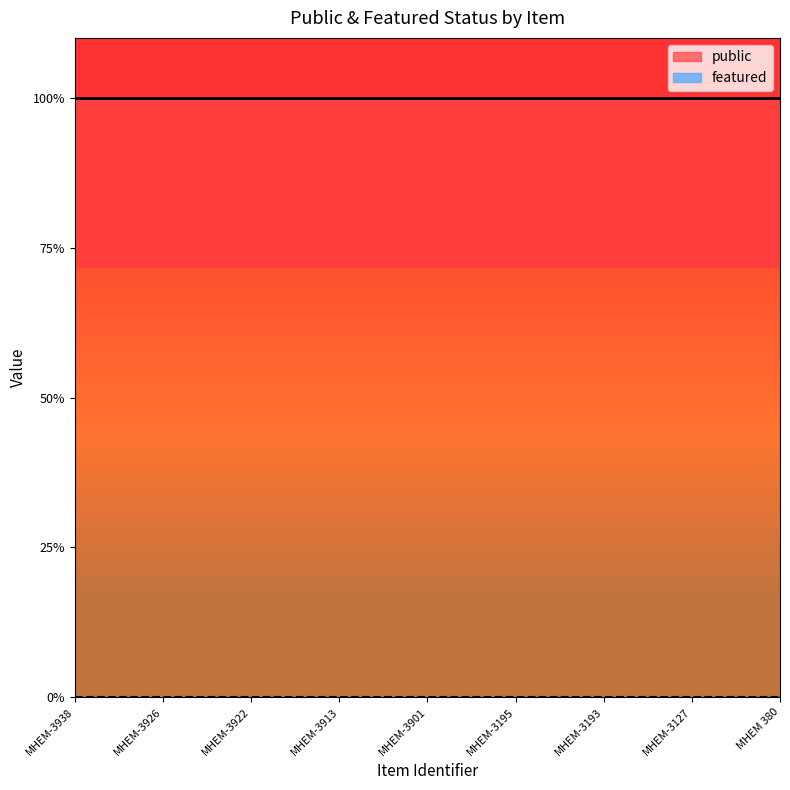

At how many categories does at least one series exceed 0?

9